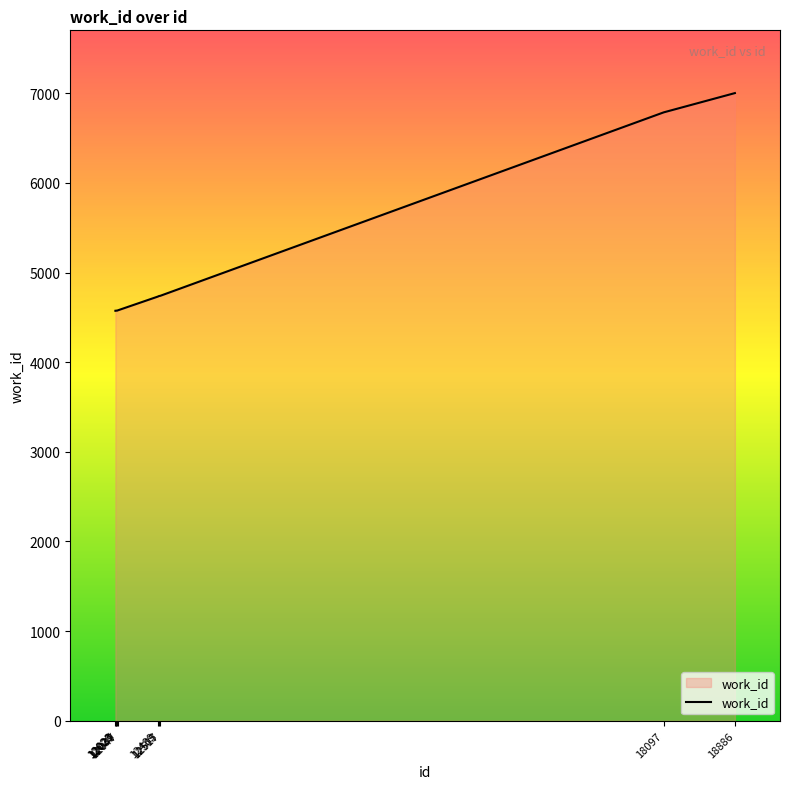

What is the greatest value displayed?

7003